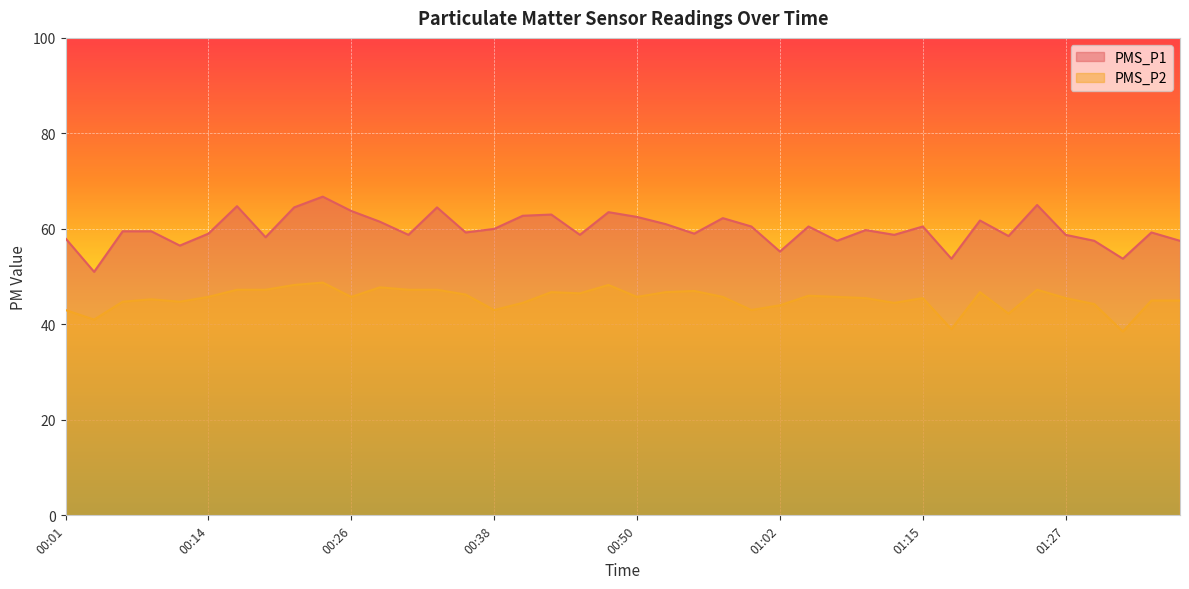

Reading left to right, list all the values displayed in this chart.

PMS_P1: 00:01=58.0	00:04=51.0	00:06=59.5	00:09=59.5	00:11=56.5	00:14=59.0	00:16=64.8	00:18=58.2	00:21=64.5	00:23=66.8	00:26=63.8	00:28=61.5	00:31=58.8	00:33=64.5	00:35=59.2	00:38=60.0	00:40=62.8	00:43=63.0	00:45=58.8	00:48=63.5	00:50=62.5	00:53=61.0	00:55=59.0	00:57=62.2	01:00=60.5	01:02=55.2	01:05=60.5	01:07=57.5	01:10=59.8	01:12=58.8	01:15=60.5	01:17=53.8	01:20=61.8	01:22=58.5	01:25=65.0	01:27=58.8	01:30=57.5	01:32=53.8	01:34=59.2	01:37=57.5
PMS_P2: 00:01=43.0	00:04=41.0	00:06=44.8	00:09=45.2	00:11=44.8	00:14=45.8	00:16=47.2	00:18=47.2	00:21=48.2	00:23=48.8	00:26=45.8	00:28=47.8	00:31=47.2	00:33=47.2	00:35=46.2	00:38=43.0	00:40=44.5	00:43=46.8	00:45=46.5	00:48=48.2	00:50=45.8	00:53=46.8	00:55=47.0	00:57=45.8	01:00=43.0	01:02=44.0	01:05=46.0	01:07=45.8	01:10=45.5	01:12=44.5	01:15=45.5	01:17=39.0	01:20=46.8	01:22=42.2	01:25=47.2	01:27=45.5	01:30=44.2	01:32=38.5	01:34=45.0	01:37=45.0